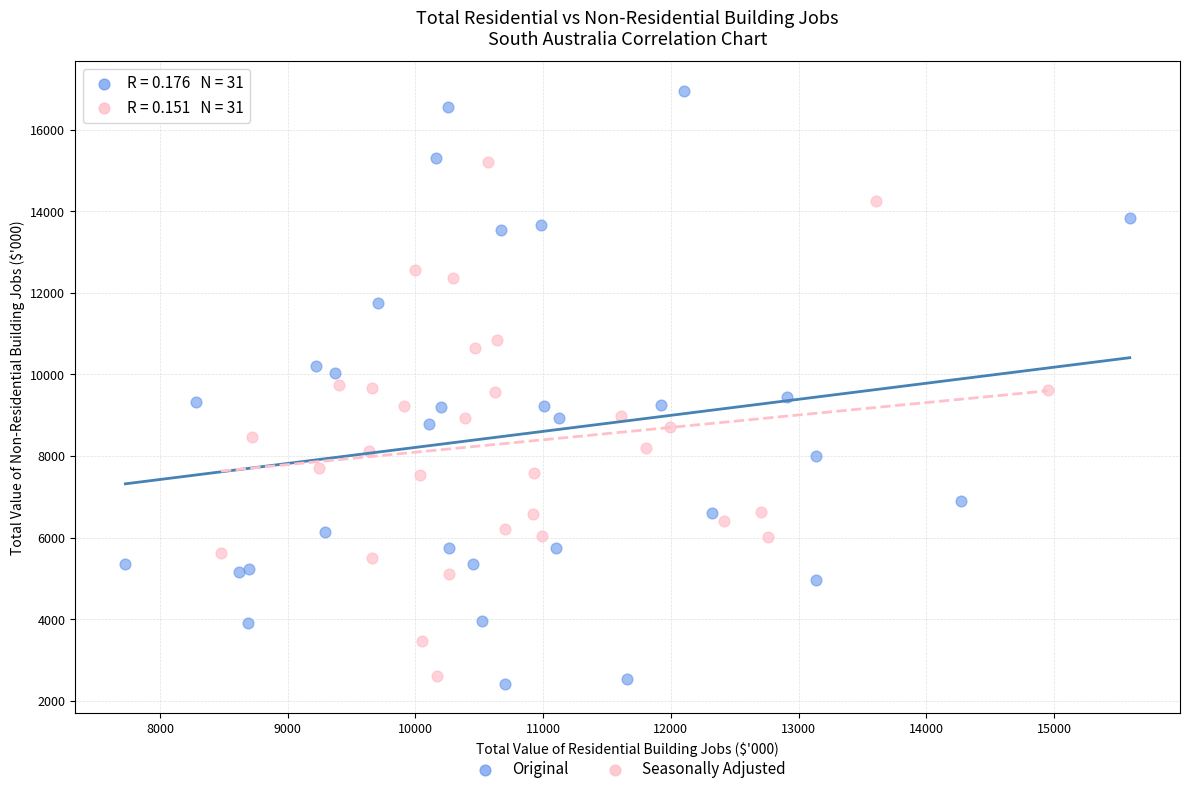

Which series has the widest spread of Y values?

Original